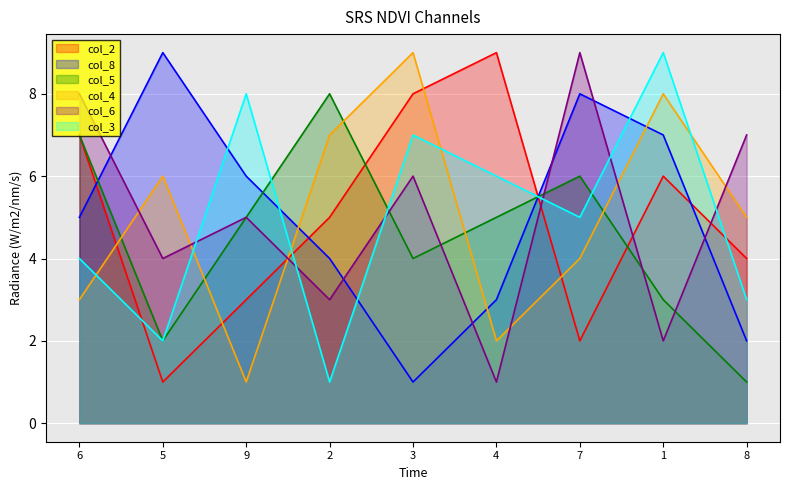

How many lines are shown in the chart?

6